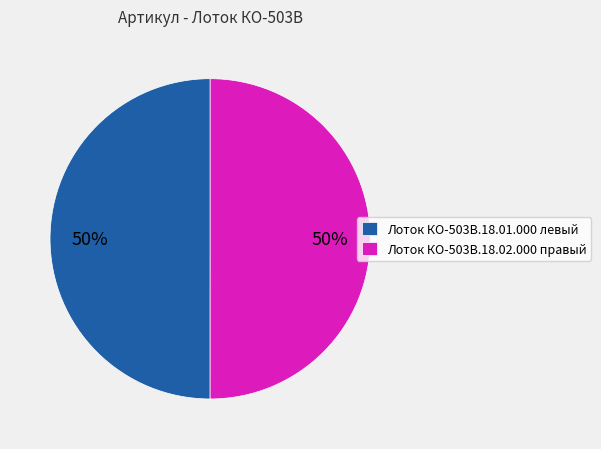

Combined, do Лоток КО-503В.18.02.000 правый and Лоток КО-503В.18.01.000 левый account for over 50%?

Yes